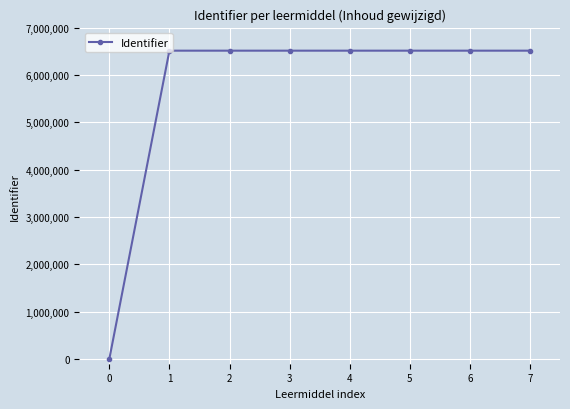

Approximately how many times larger is the value at 1 compared to 7?

1.0